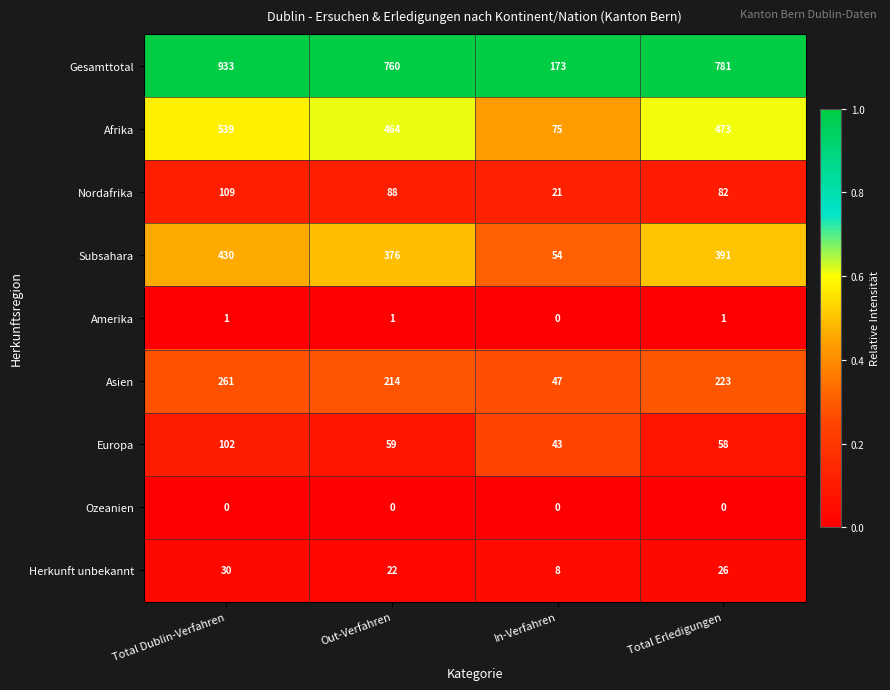

What is the sum of all Amerika values?

3